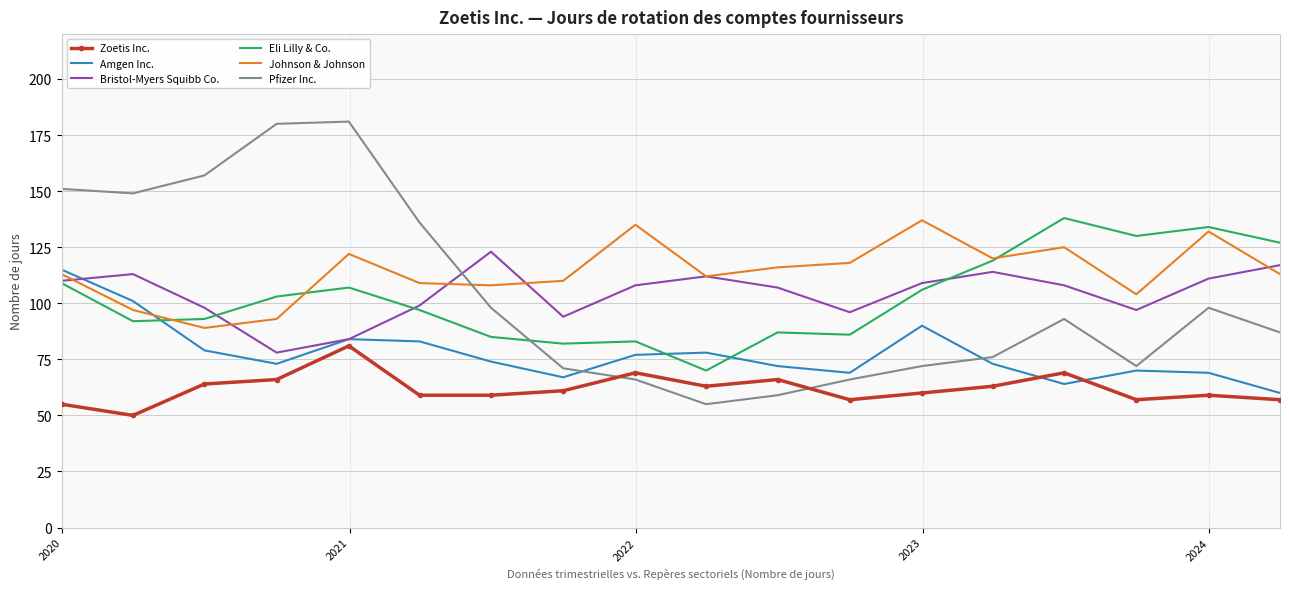

Which series has the largest total across all categories?

Johnson & Johnson